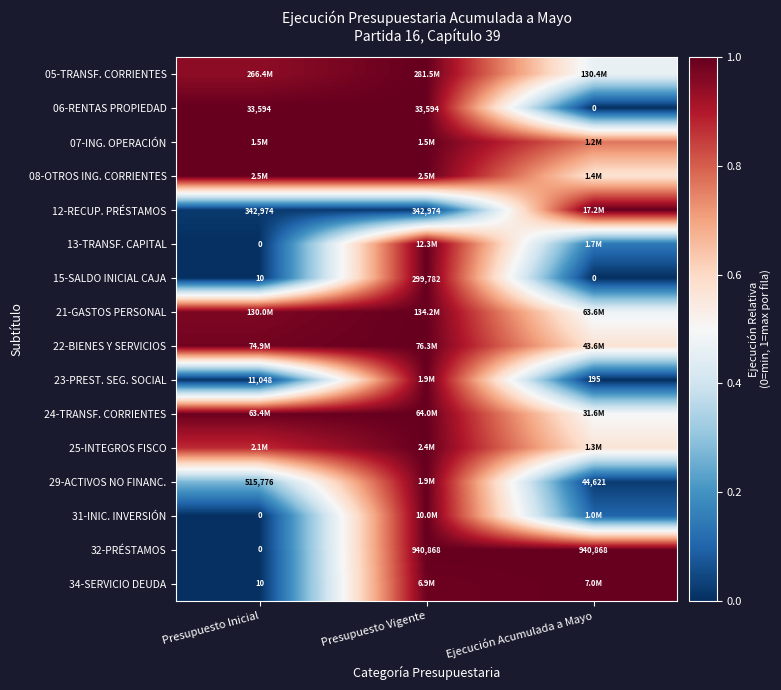

Where is 15-SALDO INICIAL CAJA nearest to the value 149891?

Presupuesto Inicial